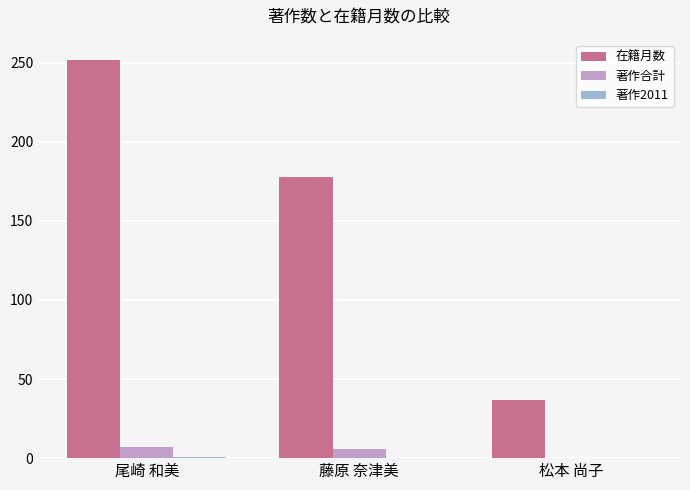

What is the maximum value for 在籍月数?

252